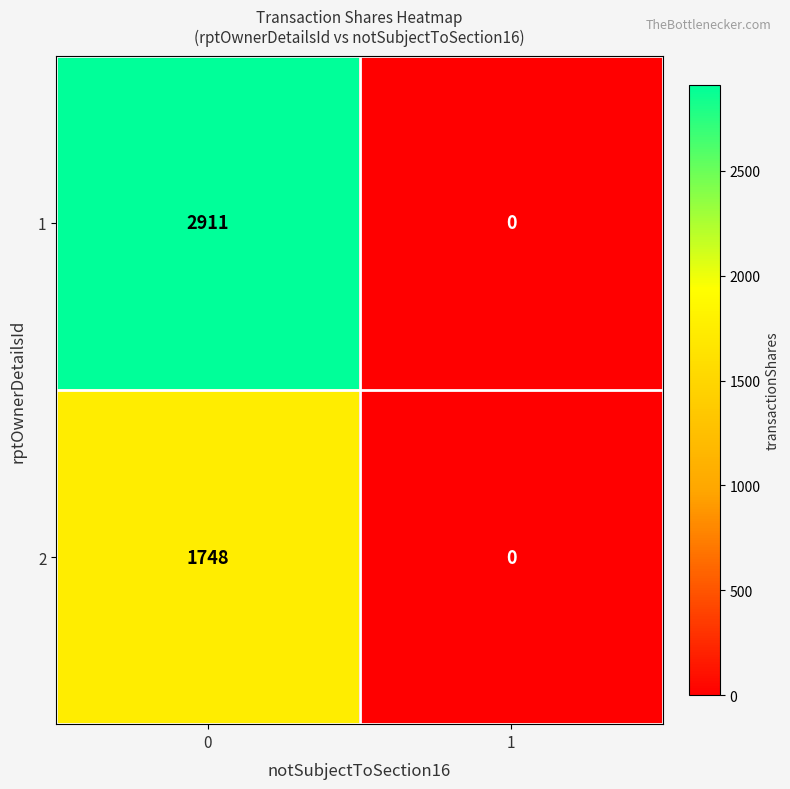

The value of 1 at 0 is 1736. True or false?

False